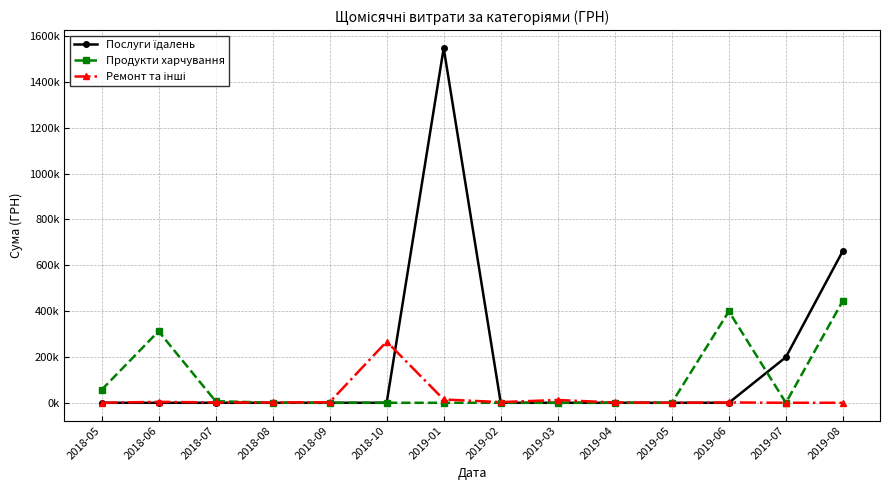

Reading left to right, extract all data points from this chart.

Послуги їдалень: 0.0	0.0	0.0	0.0	0.0	0.0	1547860.4	0.0	0.0	0.0	0.0	0.0	199190.2	663368.8
Продукти харчування: 56100.0	312119.6	7080.0	336.0	0.0	0.0	0.0	0.0	0.0	0.0	0.0	399053.2	0.0	445915.7
Ремонт та інші: 0.0	4140.0	1320.0	1284.0	2599.8	267000.0	14381.9	2994.9	12210.6	1440.0	135.5	1500.0	0.0	0.0